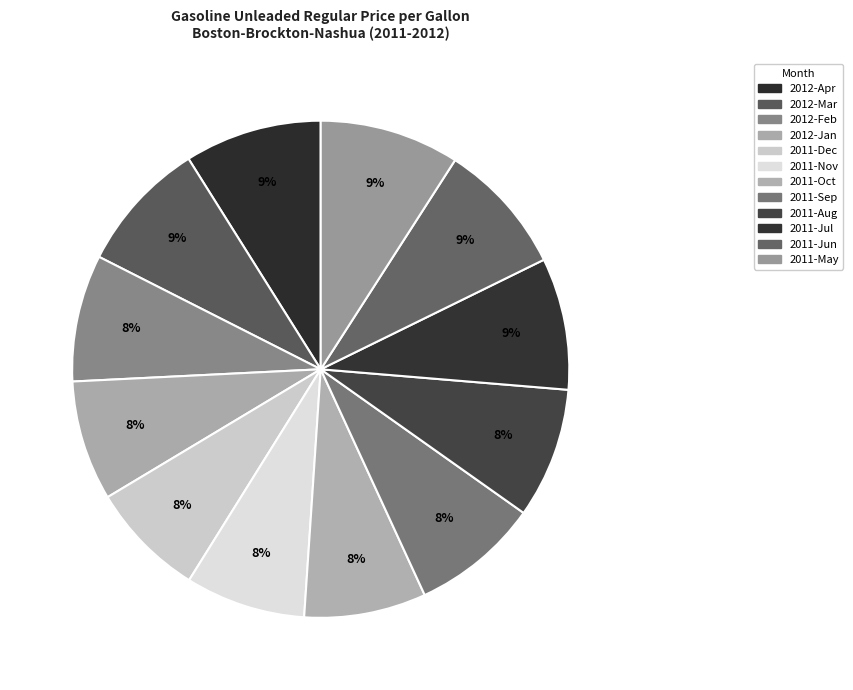

What is the change in value from 2012-Jan to 2011-Sep?

+0.2